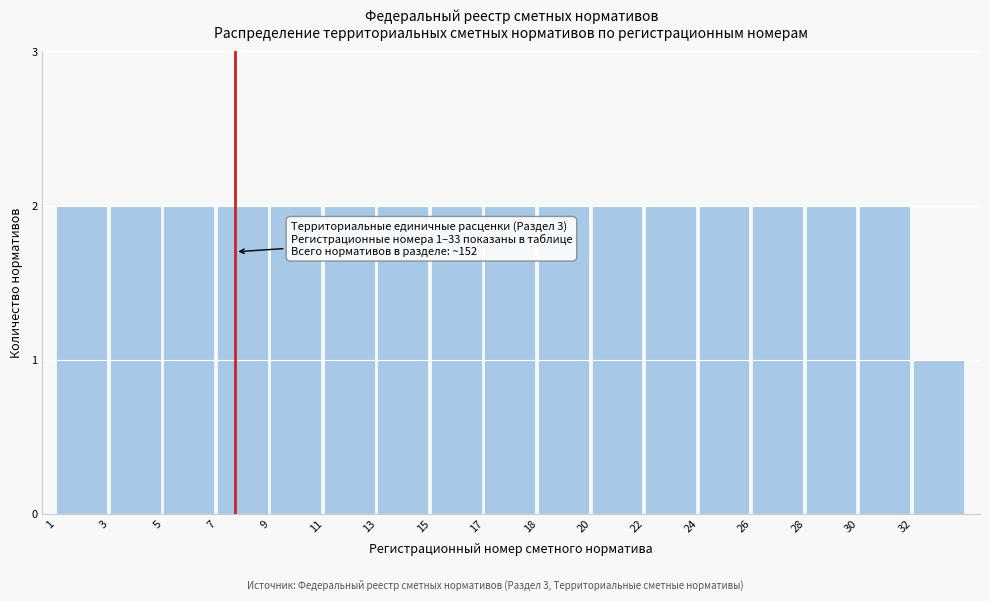

Reading left to right, list all the values displayed in this chart.

2	2	2	2	2	2	2	2	2	2	2	2	2	2	2	2	1